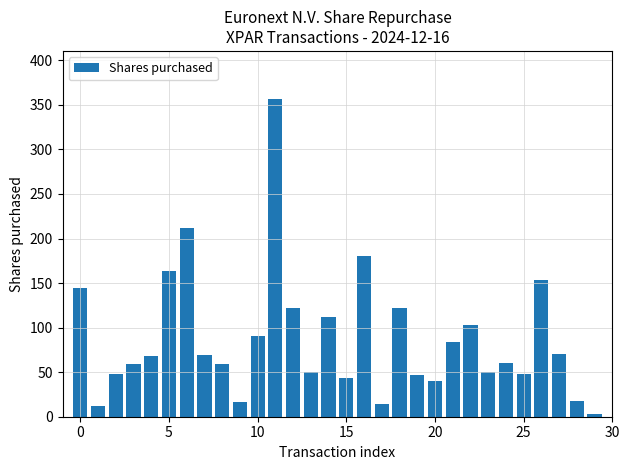

What is the maximum value shown in the chart?

357